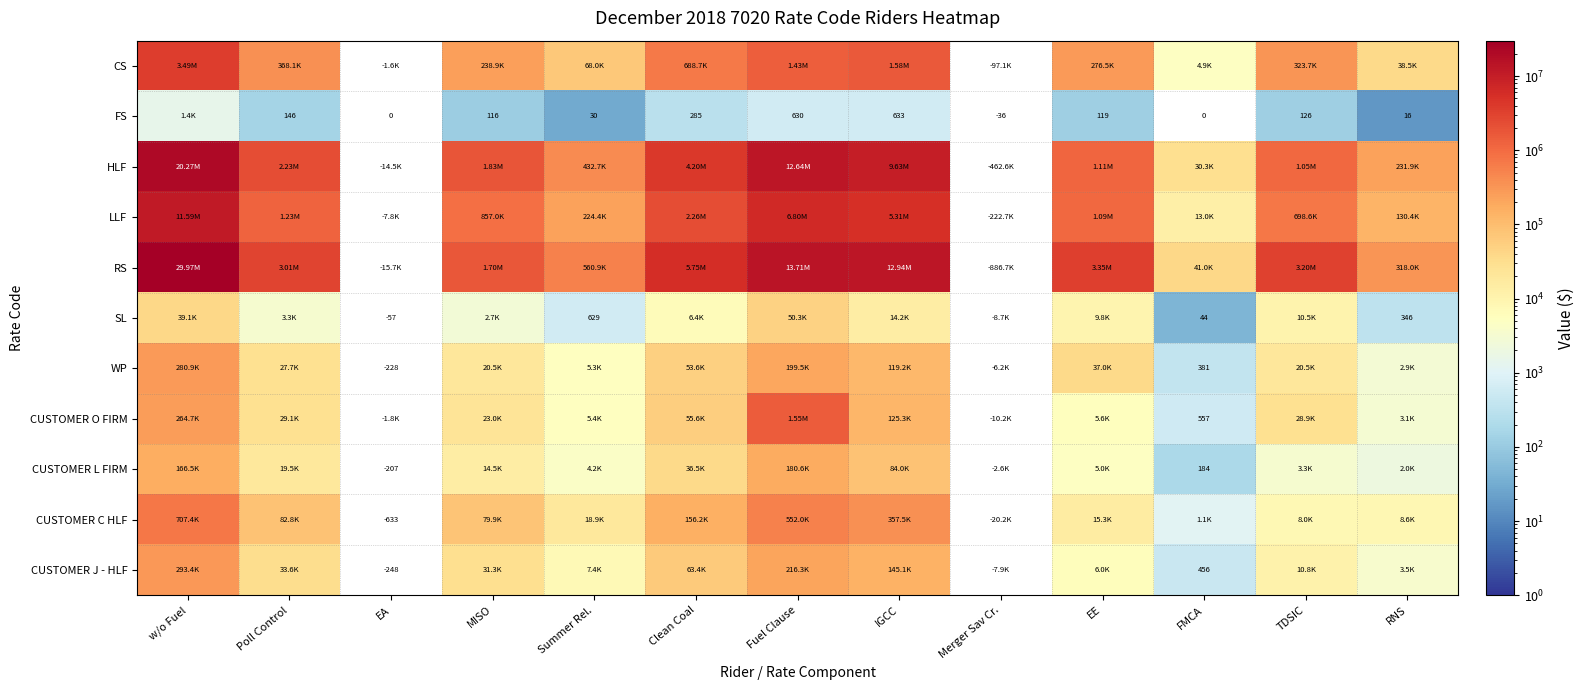

Which series has the largest range (max minus min)?

RS